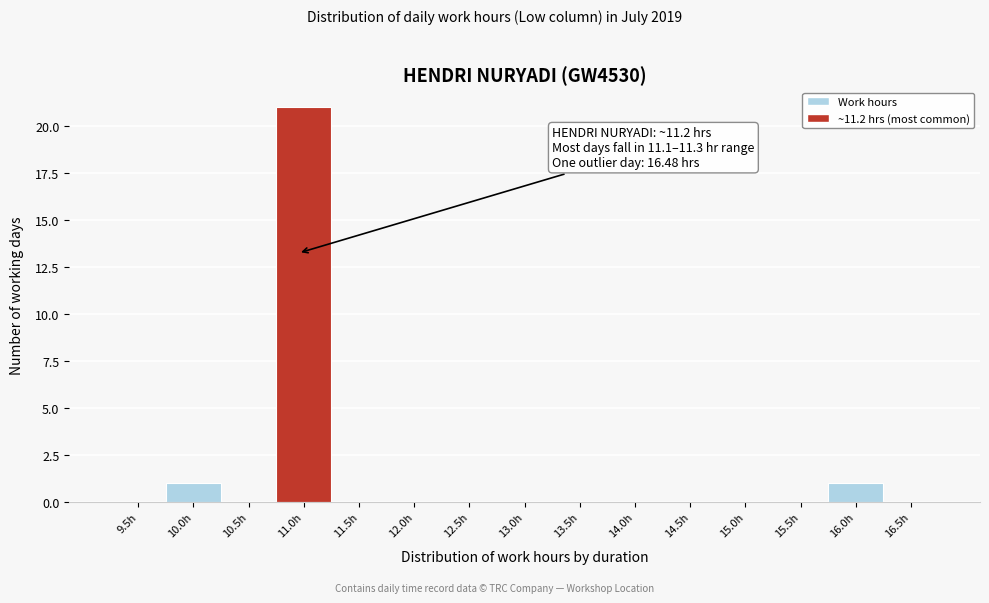

Reading left to right, list all the values displayed in this chart.

9.5h=0	10.0h=1	10.5h=0	11.0h=21	11.5h=0	12.0h=0	12.5h=0	13.0h=0	13.5h=0	14.0h=0	14.5h=0	15.0h=0	15.5h=0	16.0h=1	16.5h=0